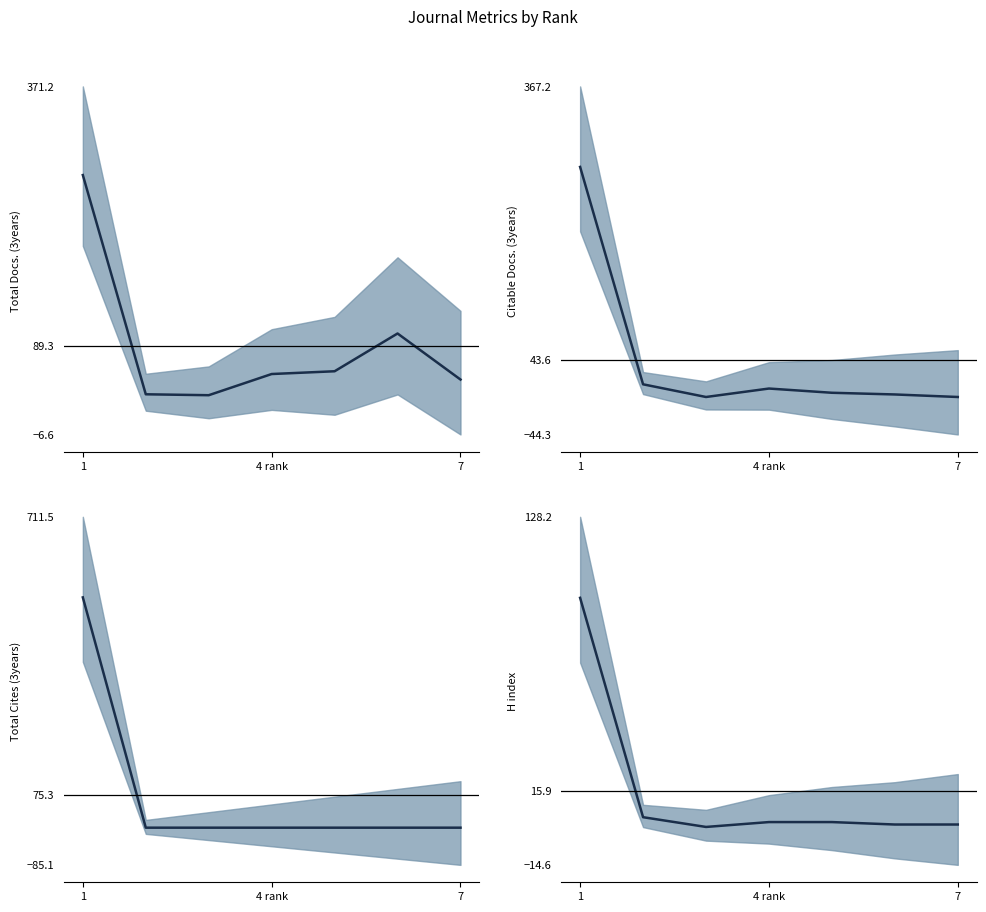

Is it true that Total Docs. (3years) equals 27 at 7?

False